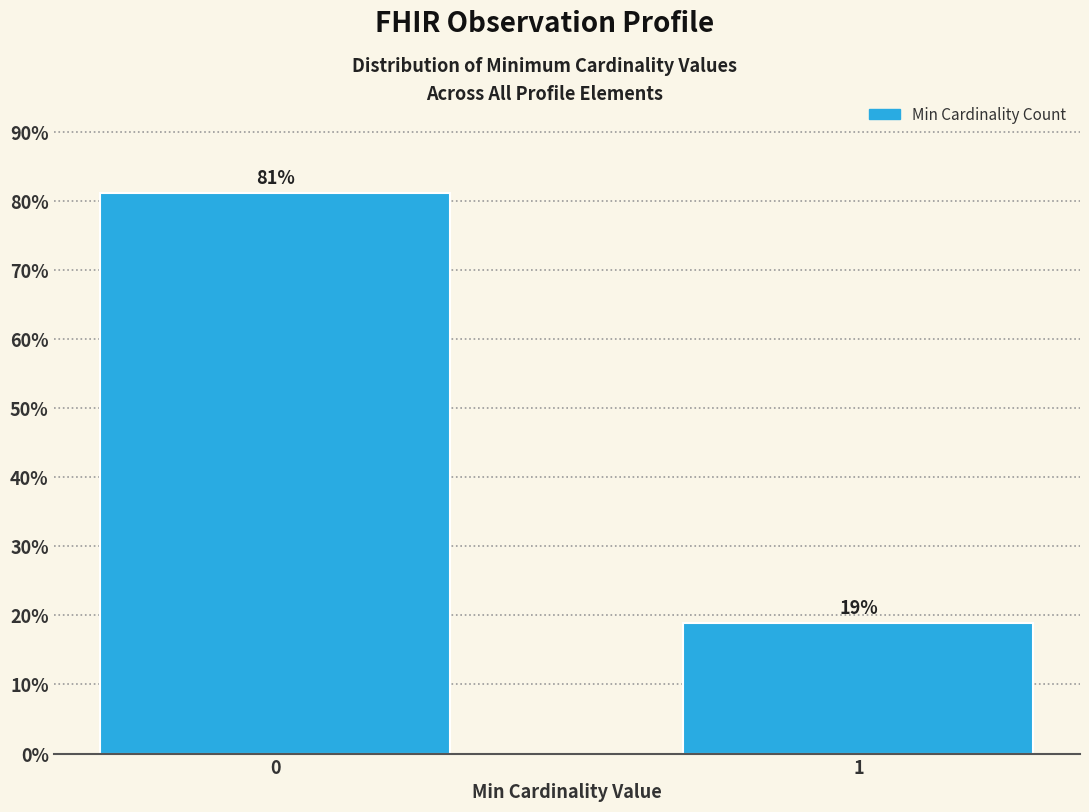

What is the sum of all values?

100.0